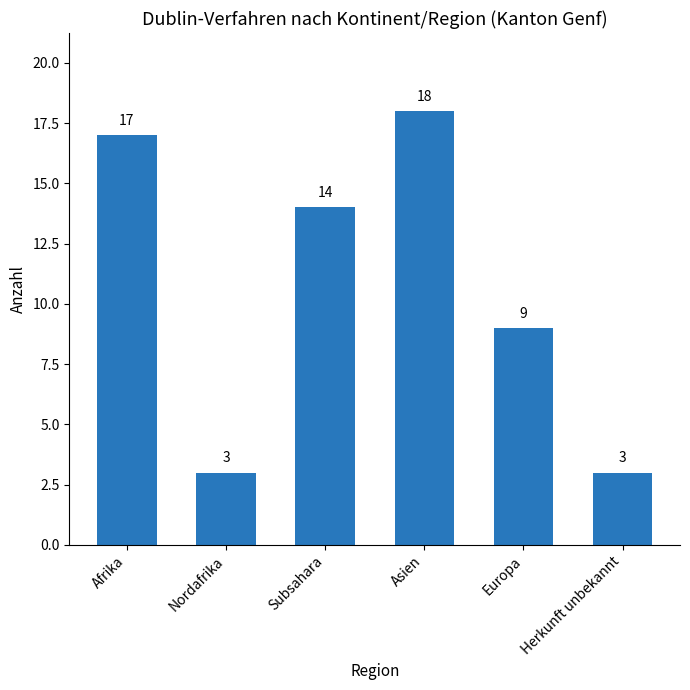

Between Subsahara and Asien, which is larger?

Asien